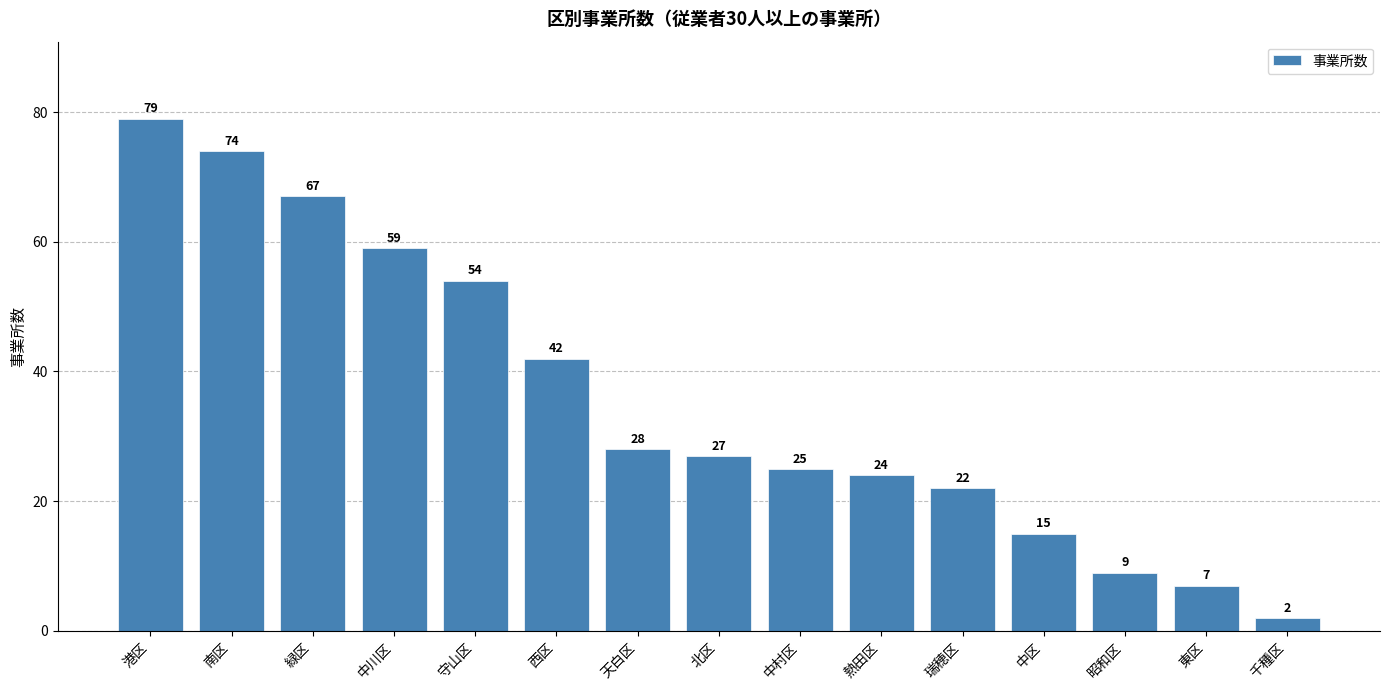

Reading right to left, transcribe all the data shown in this chart.

2	7	9	15	22	24	25	27	28	42	54	59	67	74	79